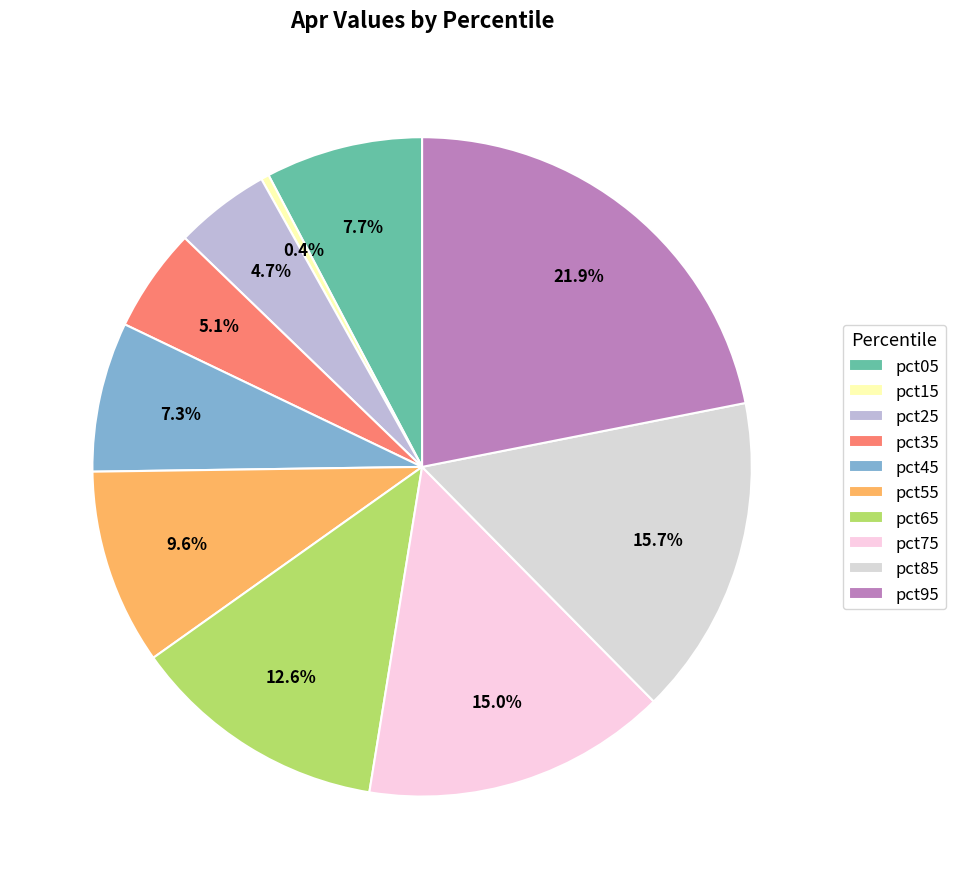

Which has a higher value, pct55 or pct25?

pct55